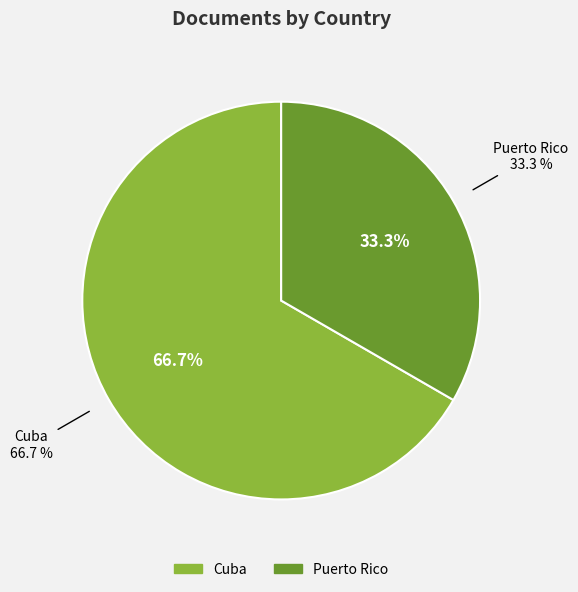

How many segments does this pie chart have?

2